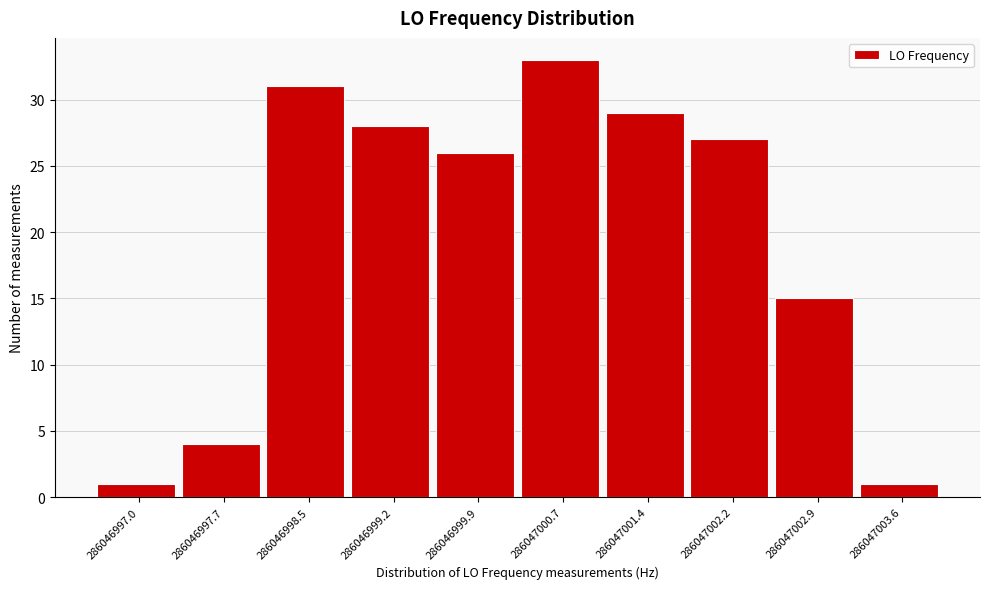

Reading right to left, what are all the values shown in this chart?

286047003.6=1	286047002.9=15	286047002.2=27	286047001.4=29	286047000.7=33	286046999.9=26	286046999.2=28	286046998.5=31	286046997.7=4	286046997.0=1